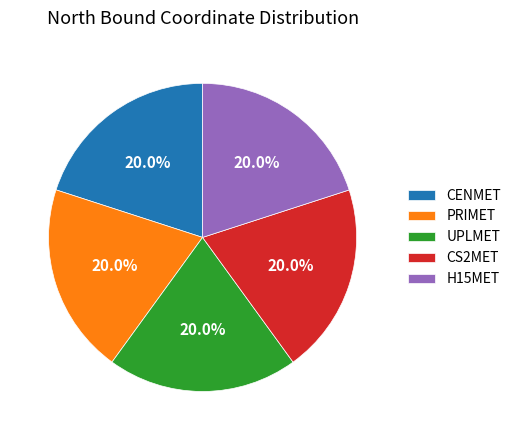

To the nearest percent, what percentage of the pie is CS2MET?

20%